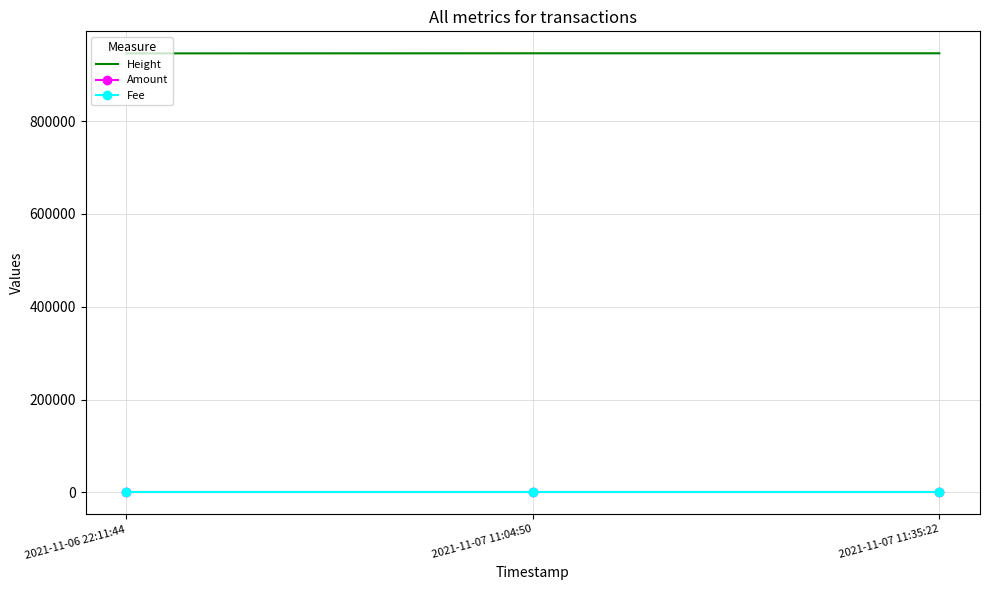

What are all the series names shown in the legend?

Height, Amount, Fee